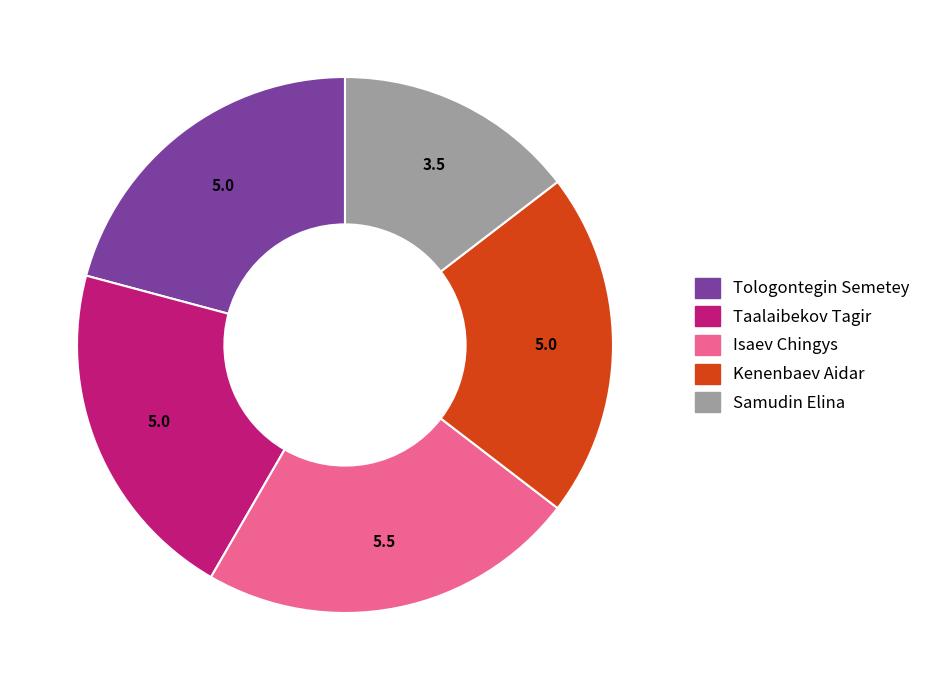

Which category has the smallest portion of the pie?

Samudin Elina